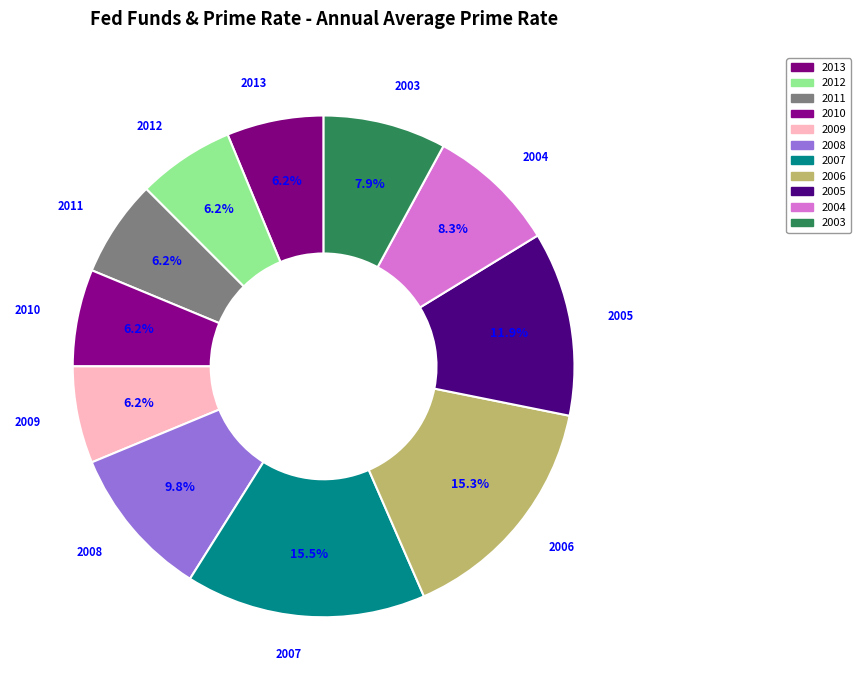

To the nearest percent, what portion does 2004 represent?

8%